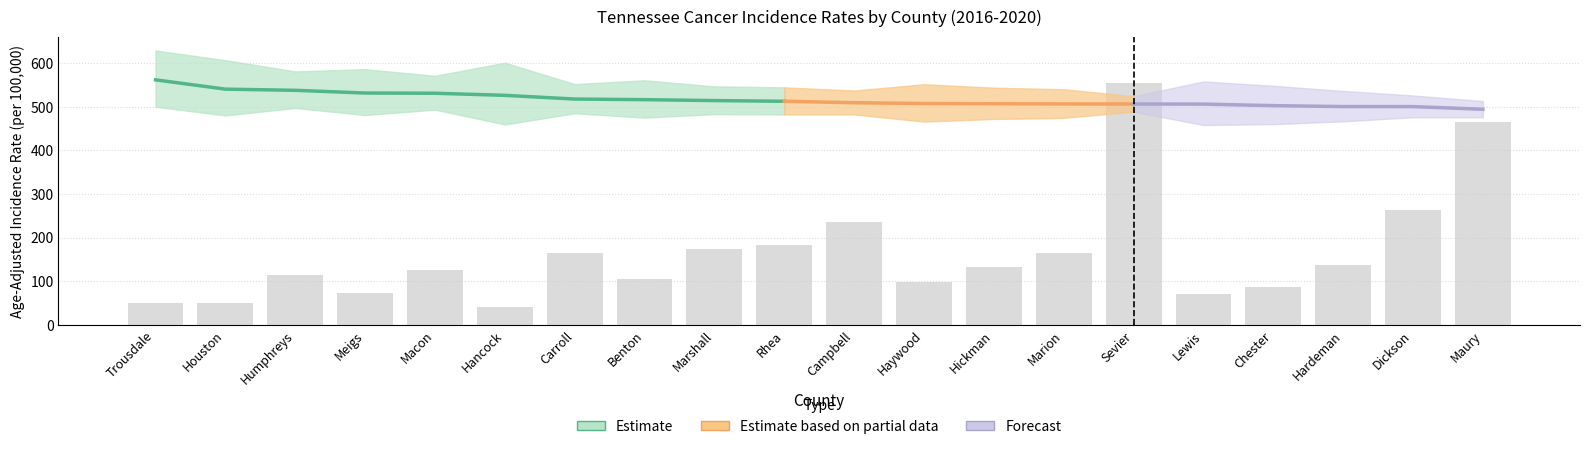

Between Humphreys and Meigs, which series saw the biggest shift?

Avg Annual Count